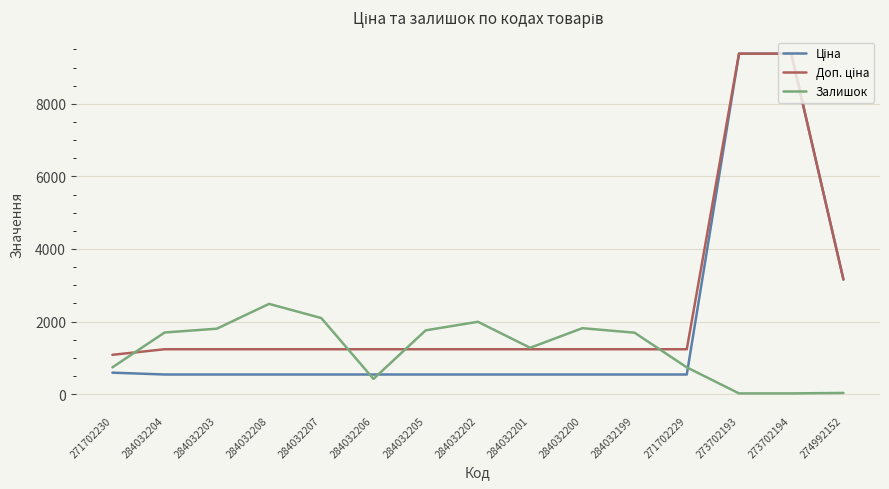

What is the spread (max minus min) of values at 284032208?

1947.0